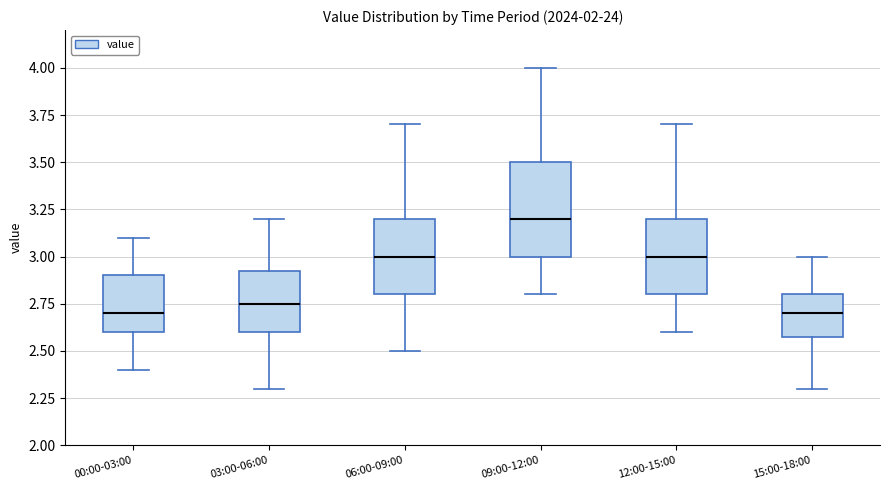

Where is the lower edge of the box for 09:00-12:00 on the y-axis? The values are not printed on the chart, so give them approximately, as read against the axis.

3.00